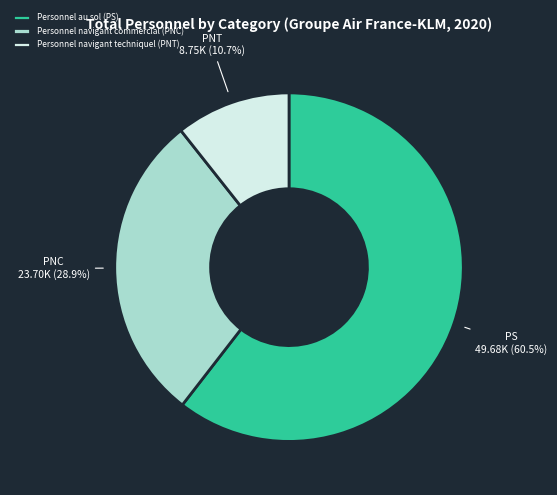

Which slice represents more than half of the pie?

Personnel au sol (PS)